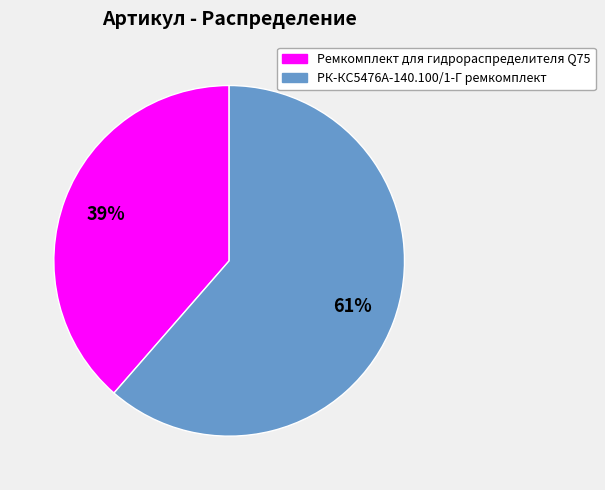

How many segments does this pie chart have?

2